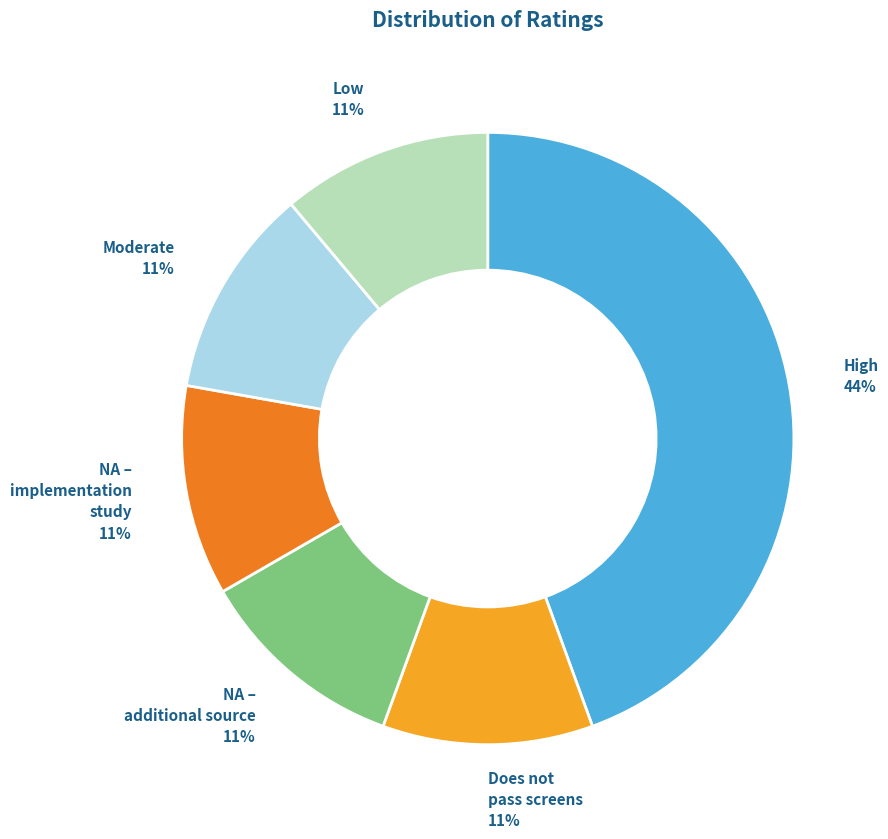

To the nearest percent, what is the average slice percentage?

17%